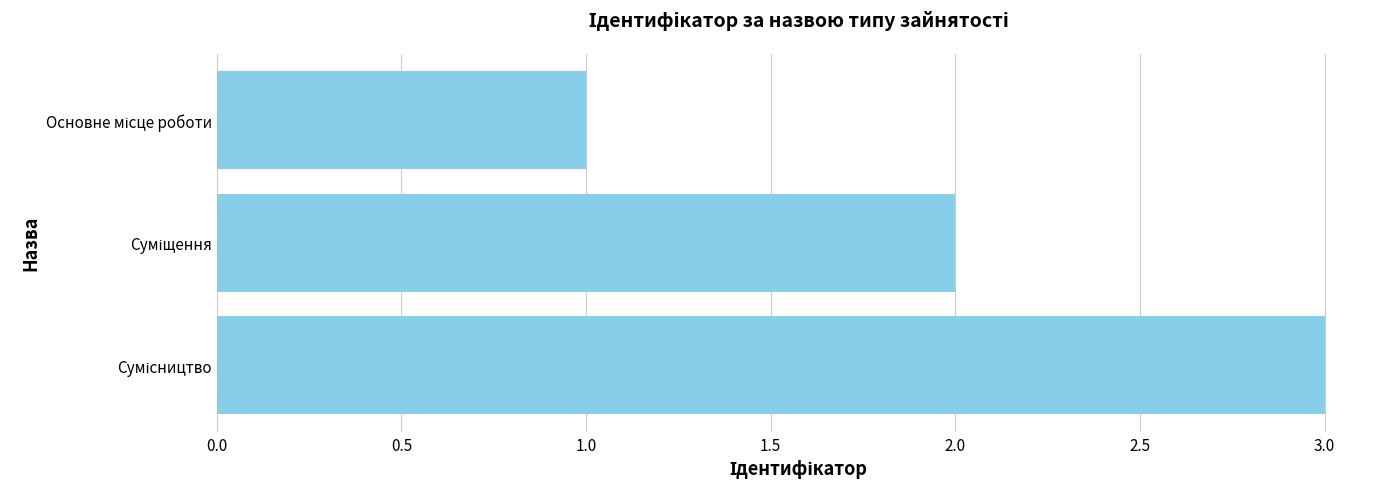

What is the sum of all values?

6